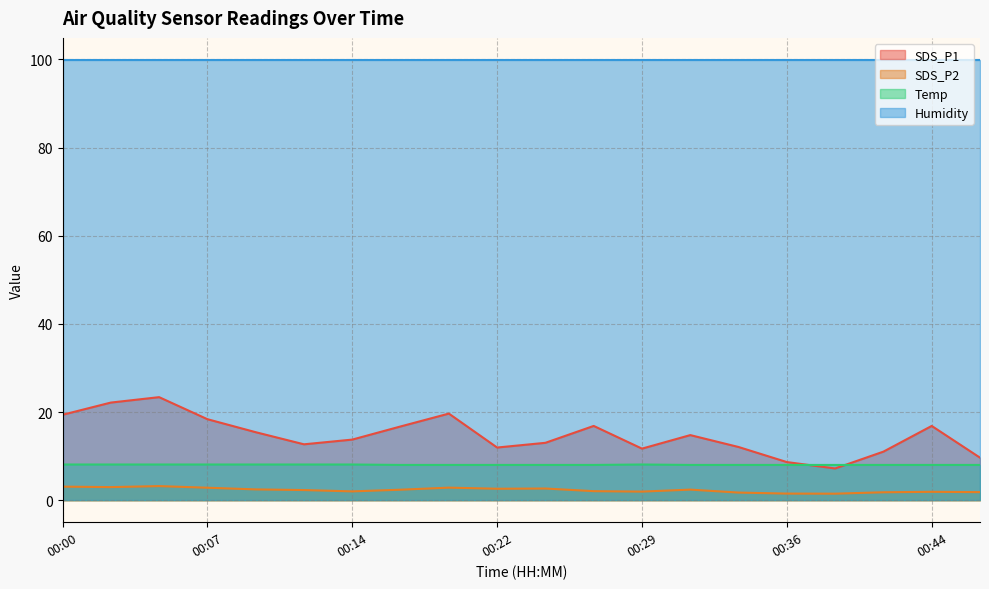

Which series has the largest range (max minus min)?

SDS_P1